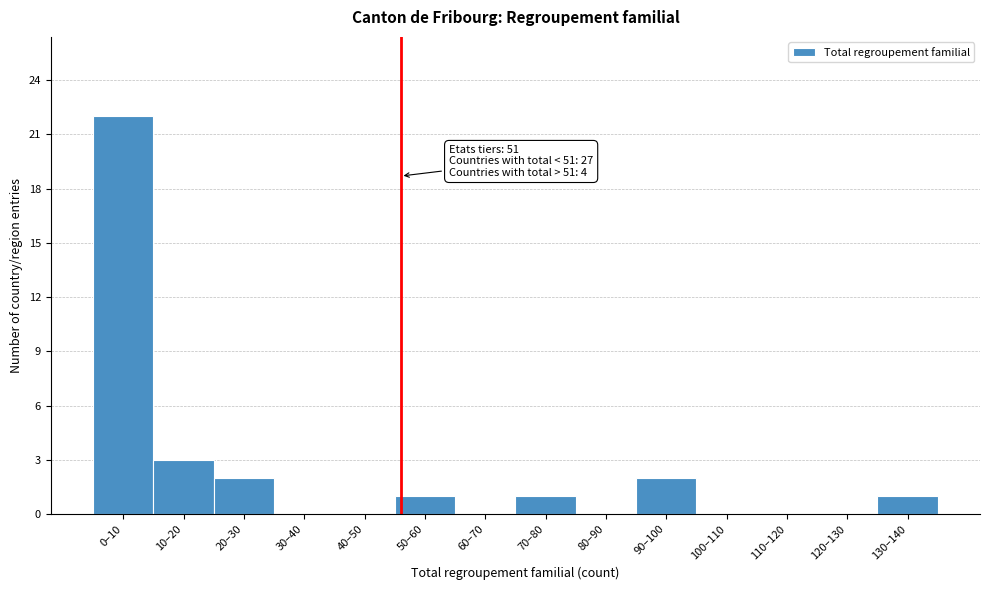

Reading left to right, extract all data points from this chart.

0–10=22	10–20=3	20–30=2	30–40=0	40–50=0	50–60=1	60–70=0	70–80=1	80–90=0	90–100=2	100–110=0	110–120=0	120–130=0	130–140=1